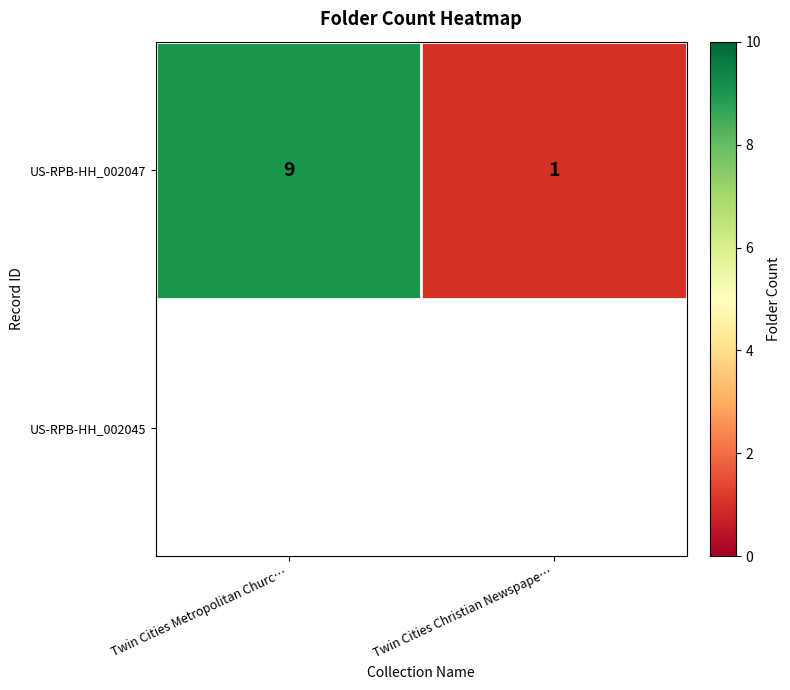

Reading right to left, extract all data points from this chart.

Twin Cities Christian Newspape…=1	Twin Cities Metropolitan Churc…=9